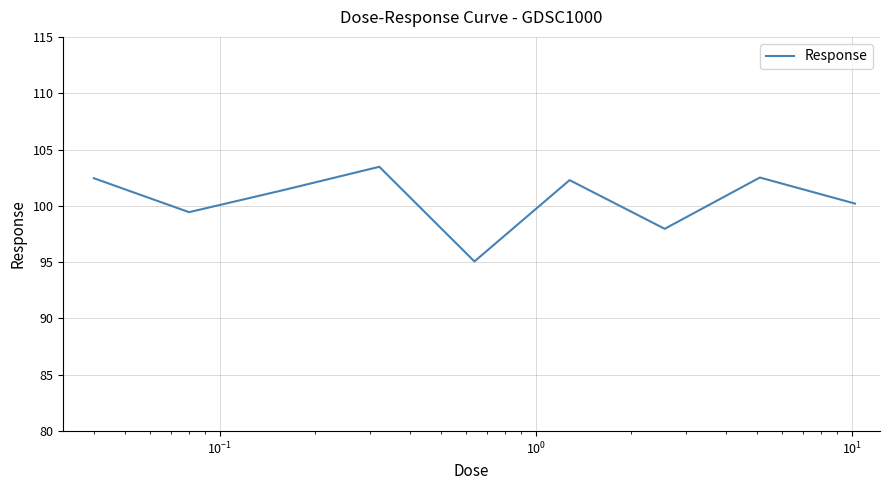

How many lines are shown in the chart?

1